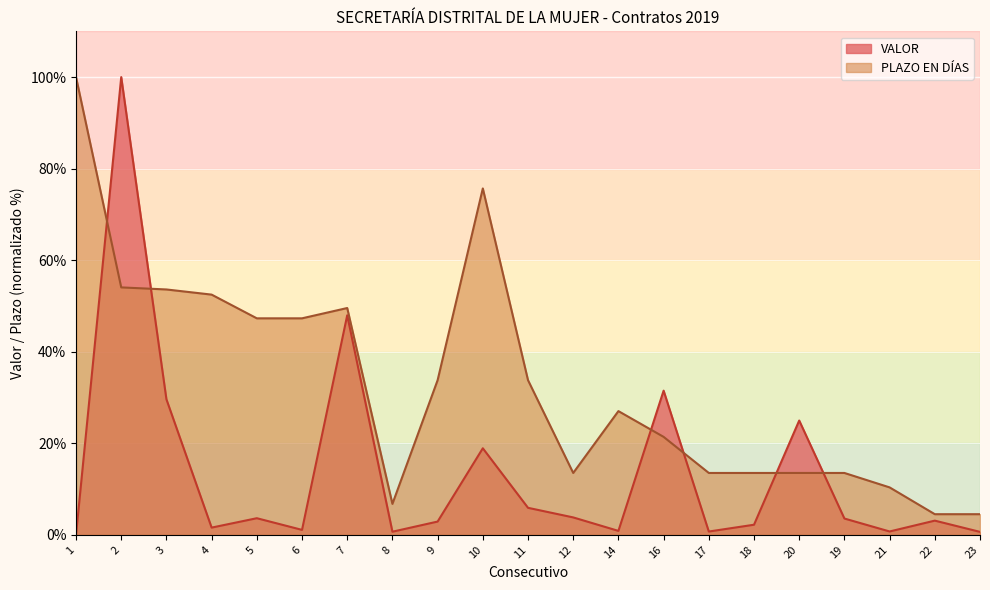

Where is VALOR nearest to the value 50?

7